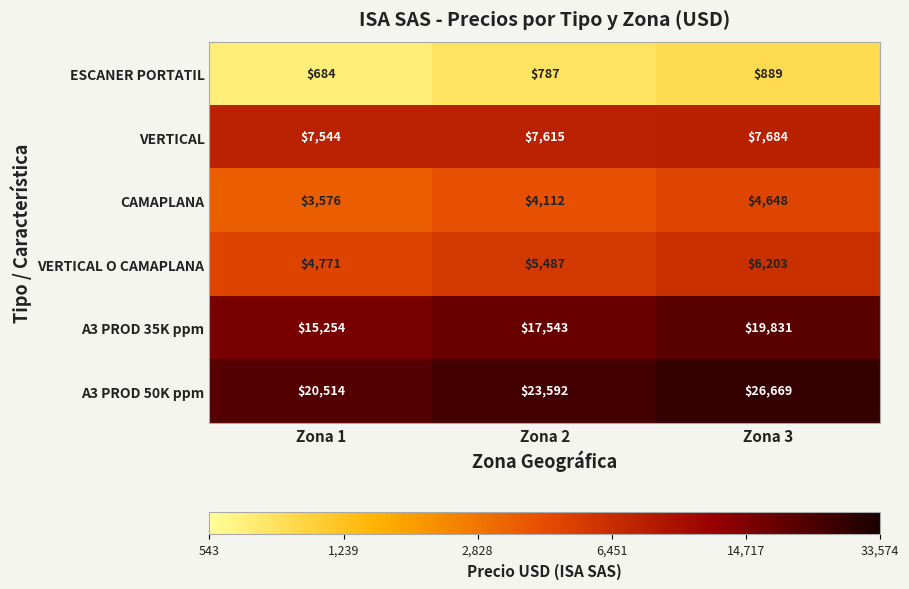

Which series has the largest range (max minus min)?

A3 PROD 50K ppm